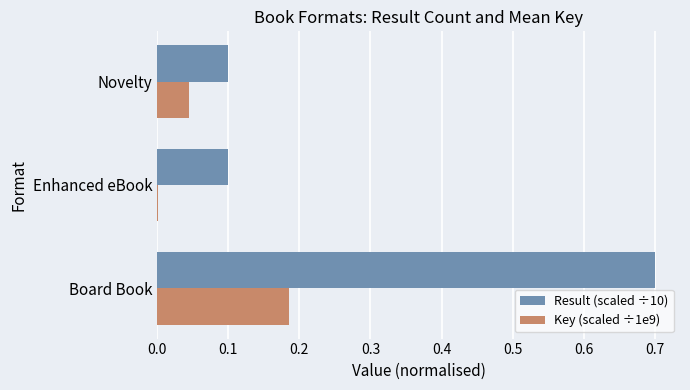

Which series has the largest range (max minus min)?

Result (scaled ÷10)